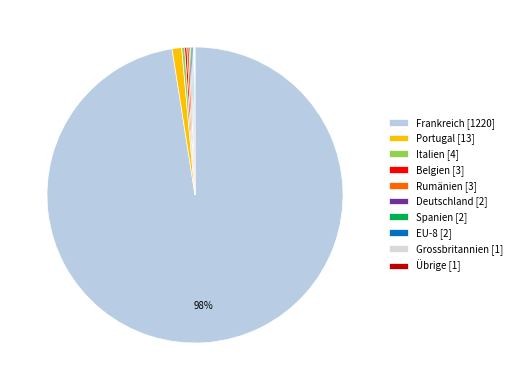

How many slices are in this pie chart?

10